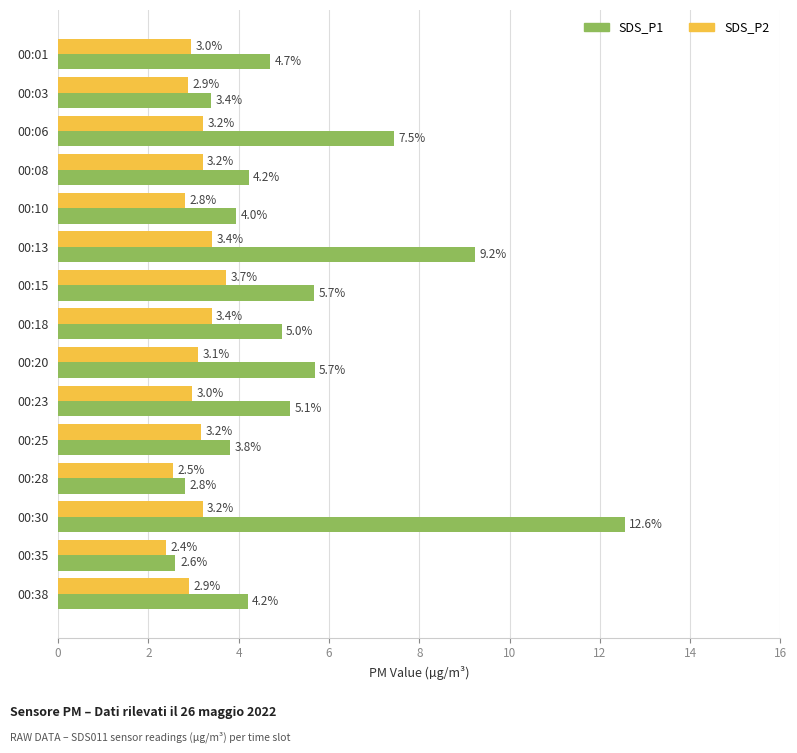

Where is SDS_P1 nearest to the value 7?

00:06